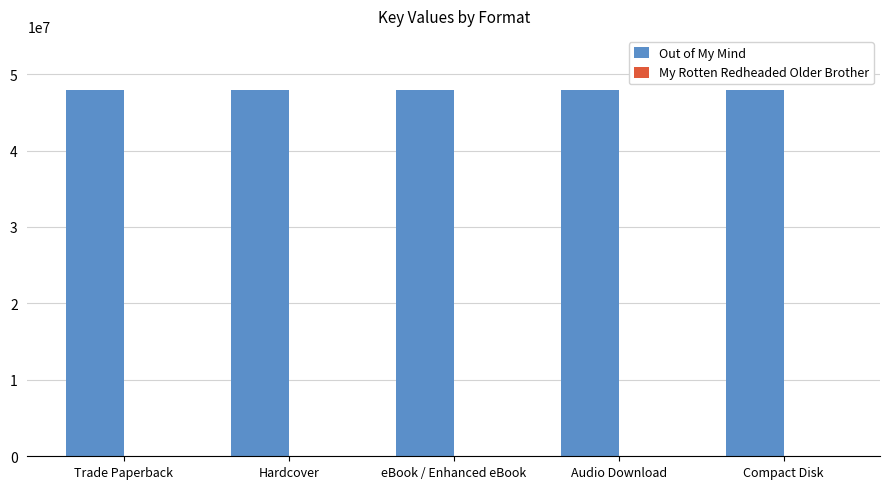

The value of Out of My Mind at Audio Download is 47856459. True or false?

True